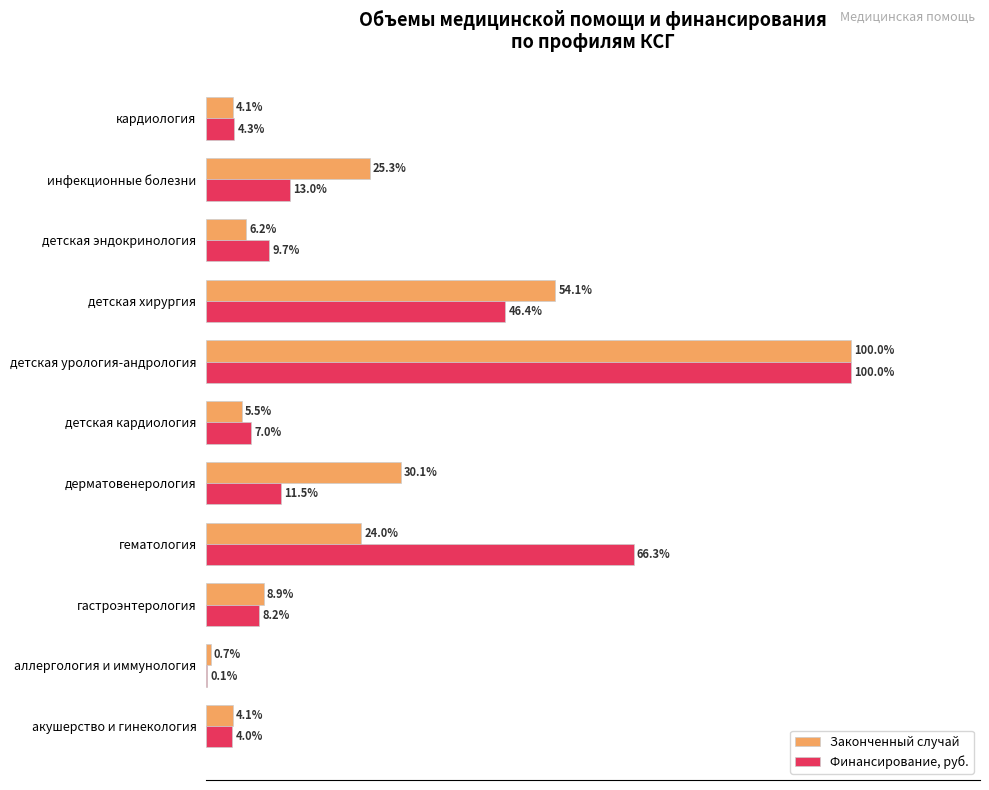

At which label is Законченный случай closest to 50?

детская хирургия